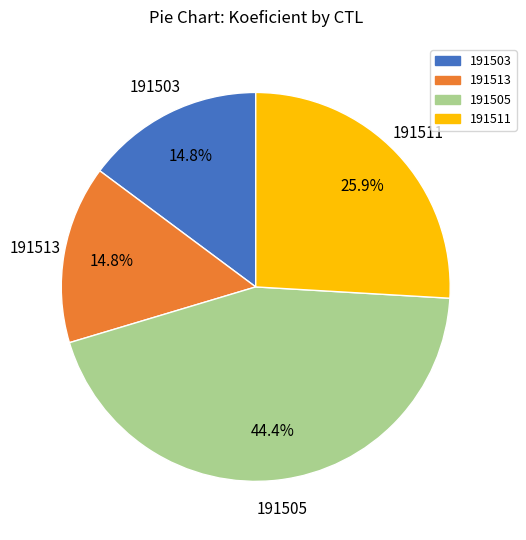

To the nearest percent, what is the difference between the largest and smallest slice percentages?

30%